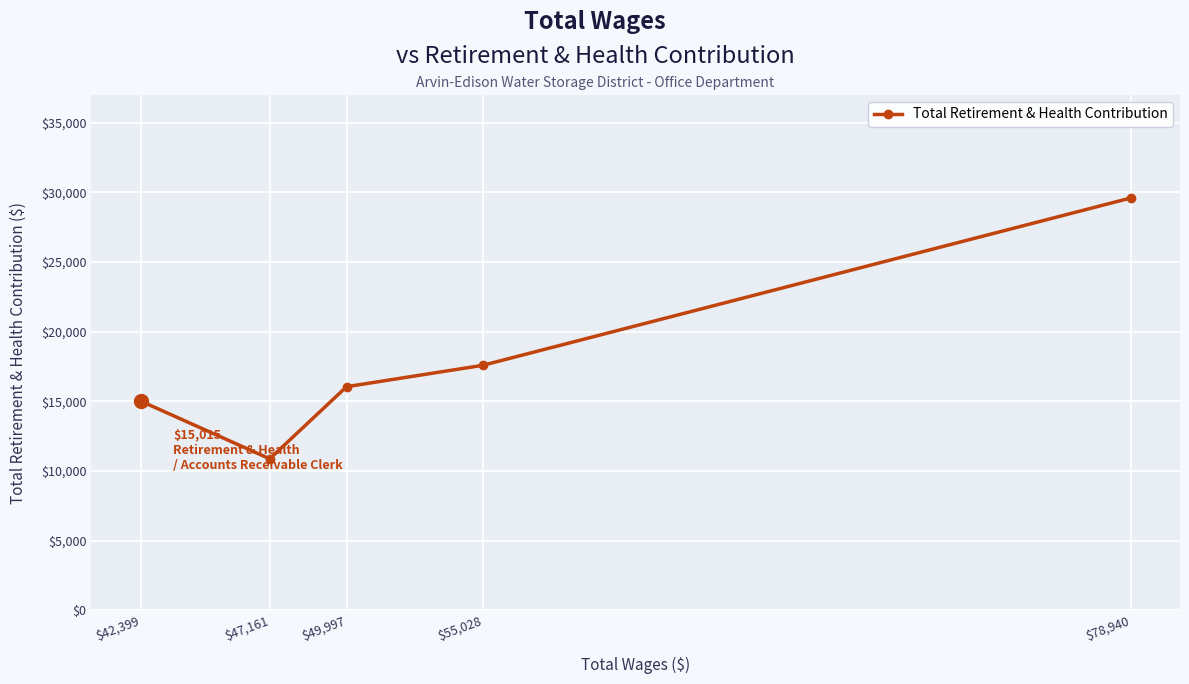

Reading right to left, what are all the values shown in this chart?

$78,940=29589	$55,028=17583	$49,997=16047	$47,161=10871	$42,399=15015